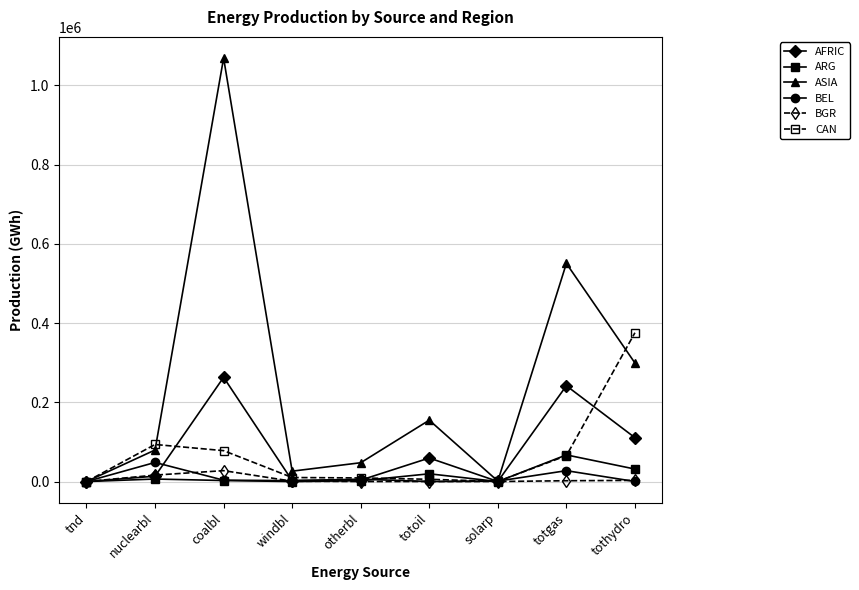

What is the difference between the BGR values at windbl and solarp?

760